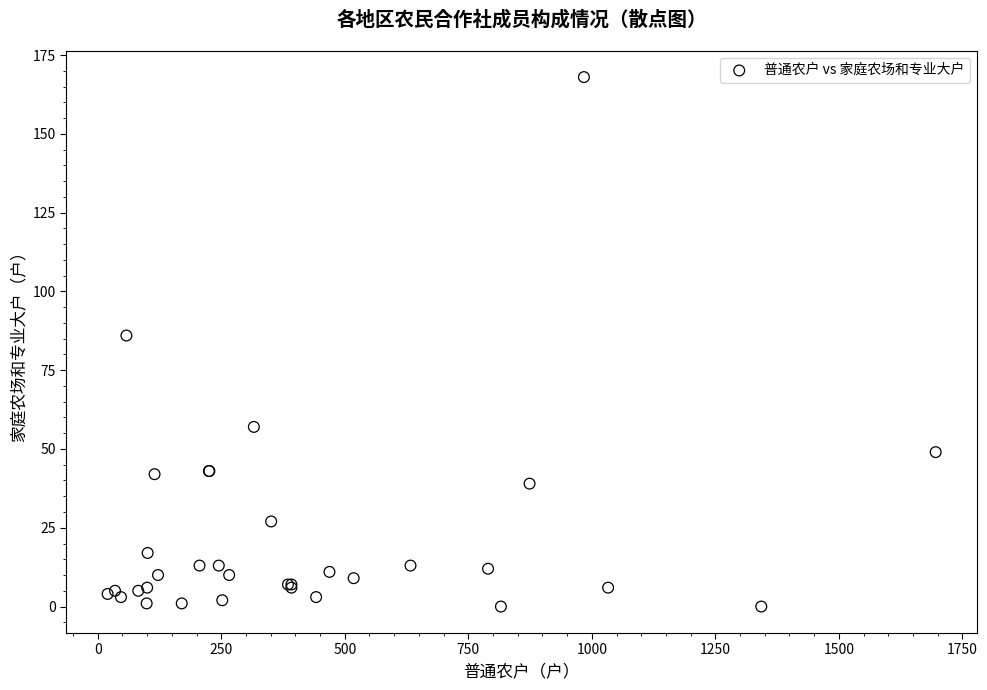

What Y value in the scatter plot is closest to 84?

86